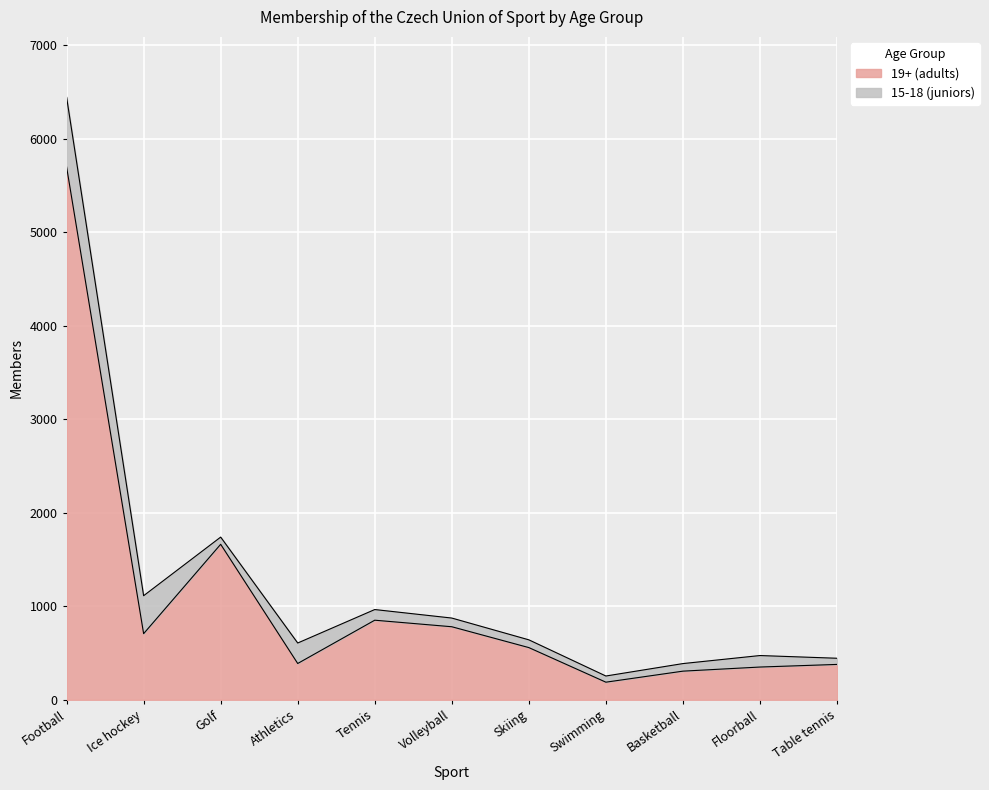

Read the value at Ice hockey.

707